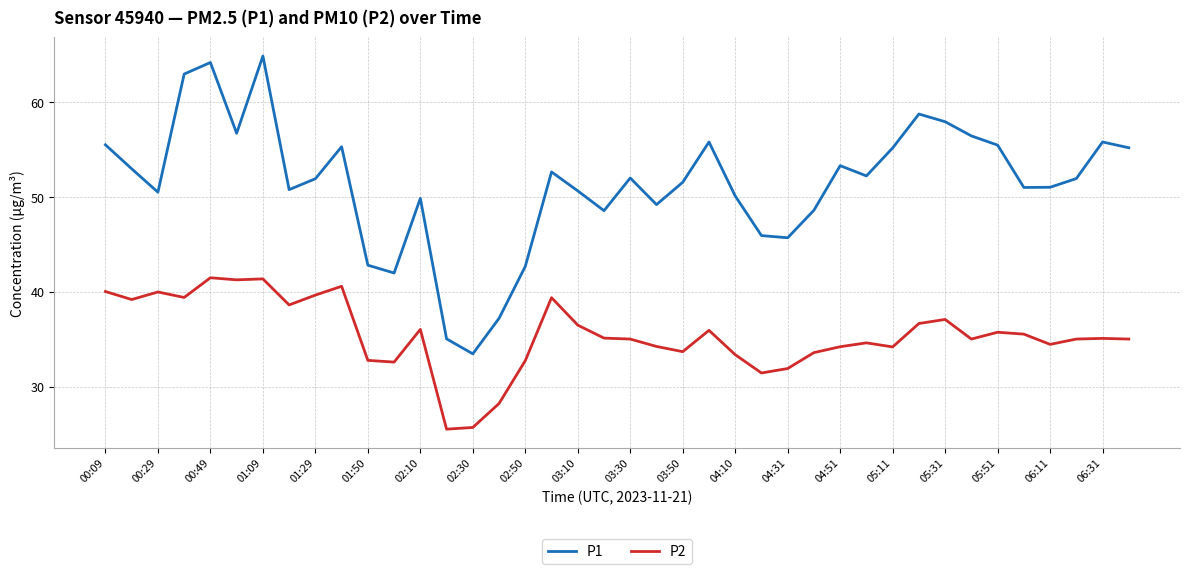

What is the sum of all P2 values?

1418.5